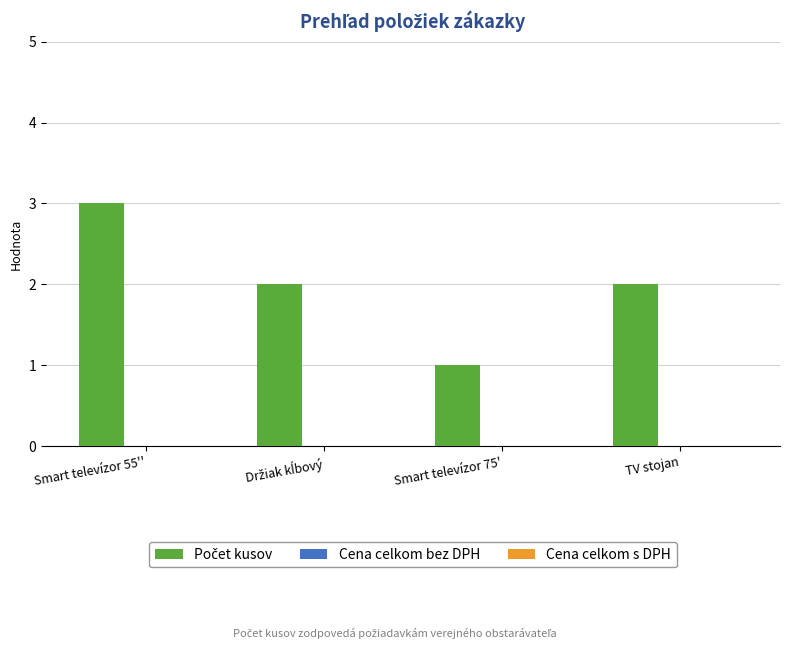

What position from the left is TV stojan?

4